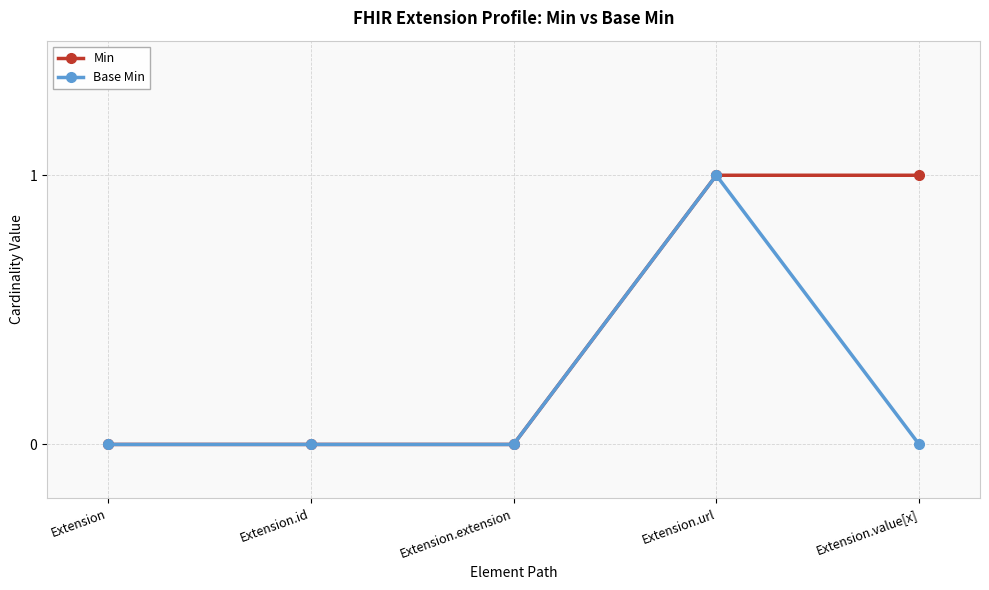

The Min series shows -1 at Extension.extension. True or false?

False